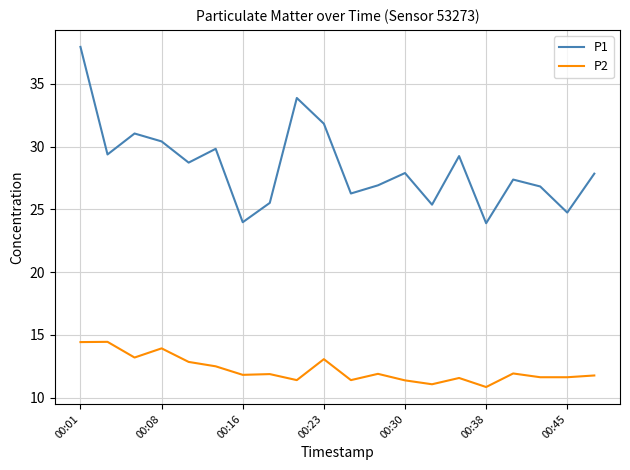

How many lines are shown in the chart?

2